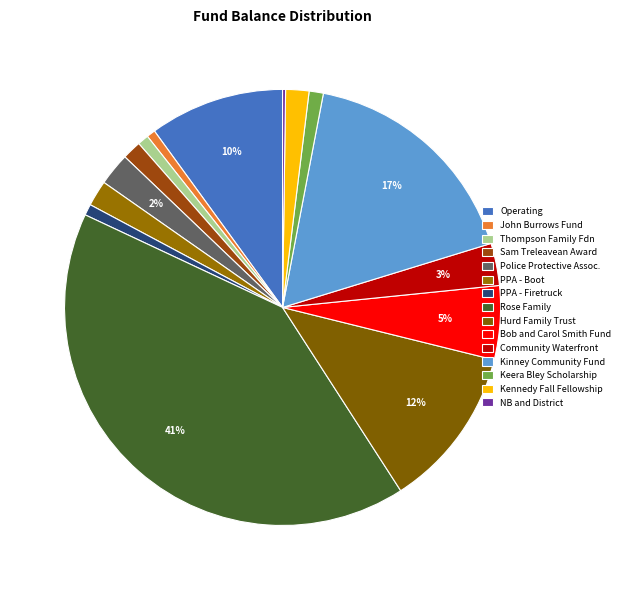

What percentage is NOT represented by Operating?

90.0%